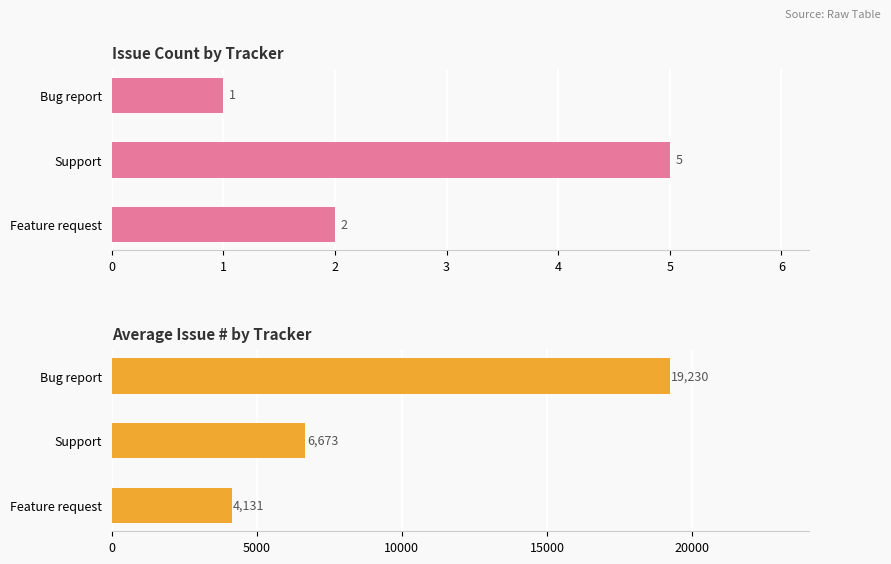

At Feature request, list the series in order from smallest to largest.

Count, Avg #